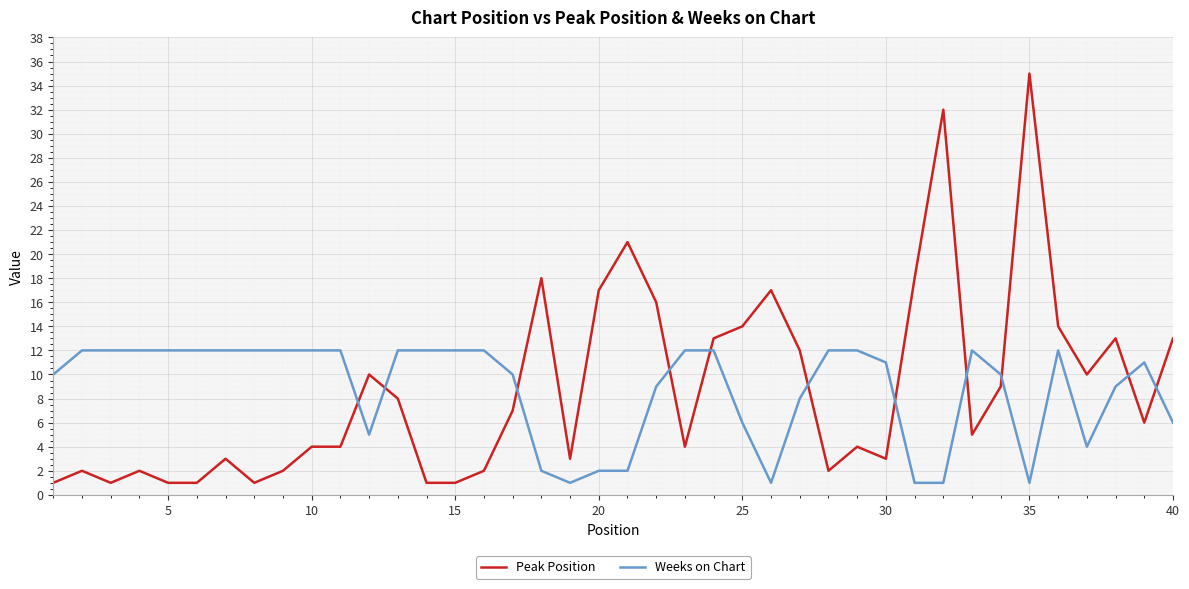

What is the sum of all Peak Position values?

350